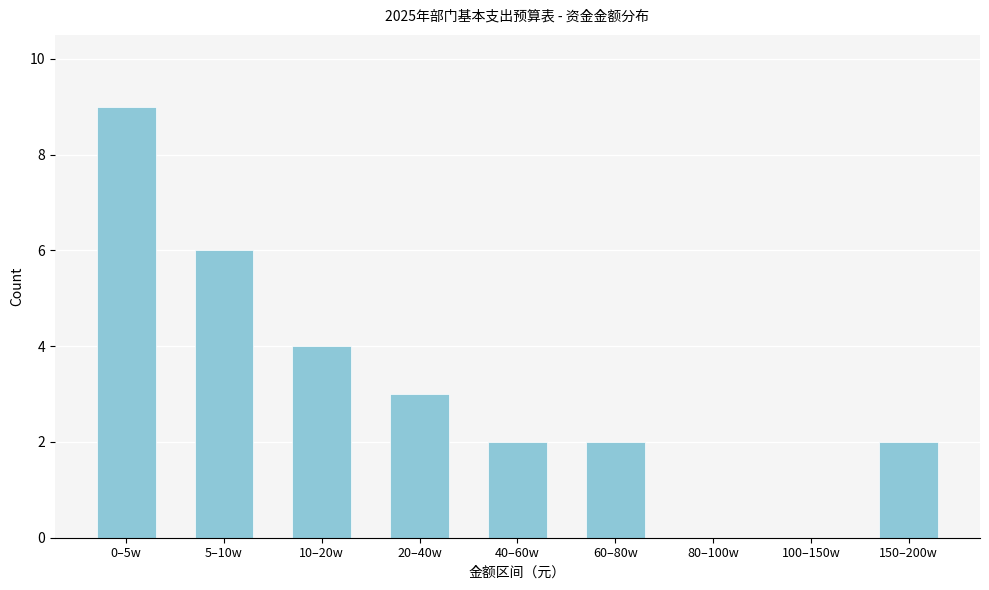

Reading right to left, what are all the values shown in this chart?

150–200w=2	100–150w=0	80–100w=0	60–80w=2	40–60w=2	20–40w=3	10–20w=4	5–10w=6	0–5w=9